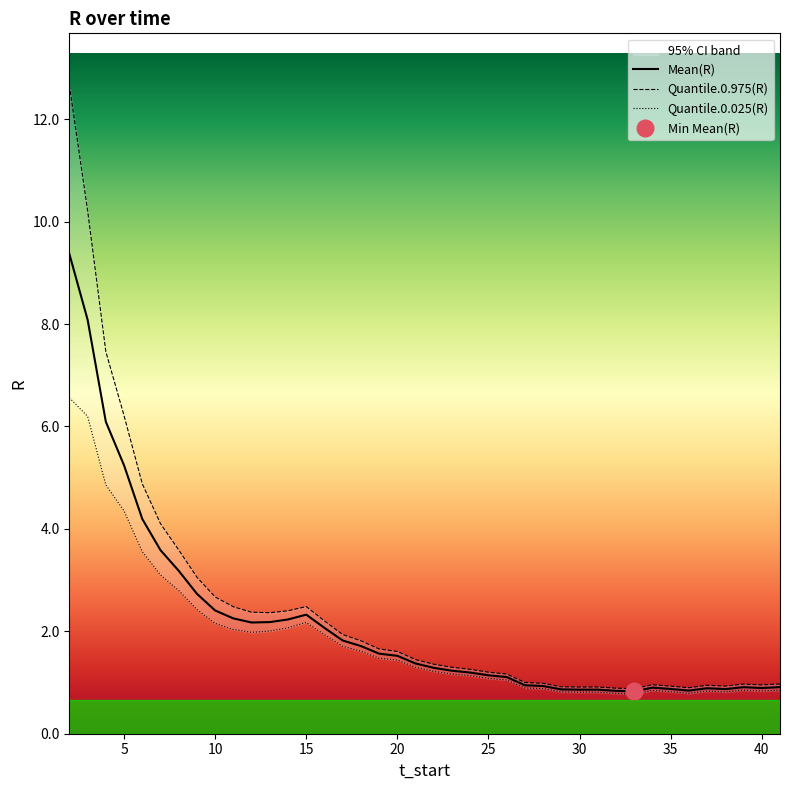

What is the maximum value for Quantile.0.975(R)?

12.7